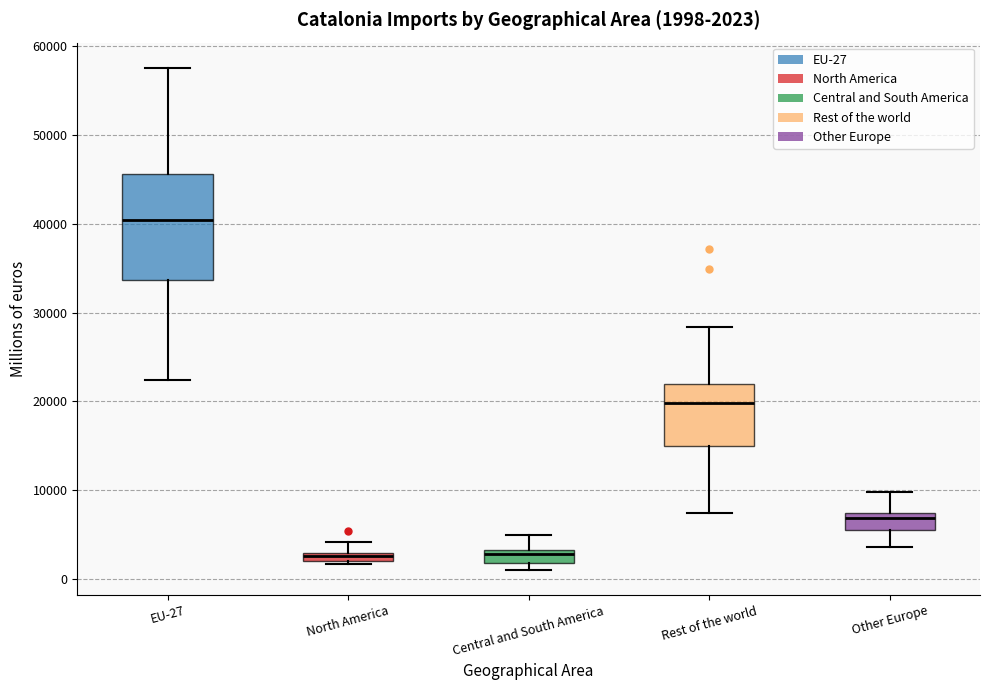

Which box is the tallest, from its lower edge to its upper edge?

EU-27